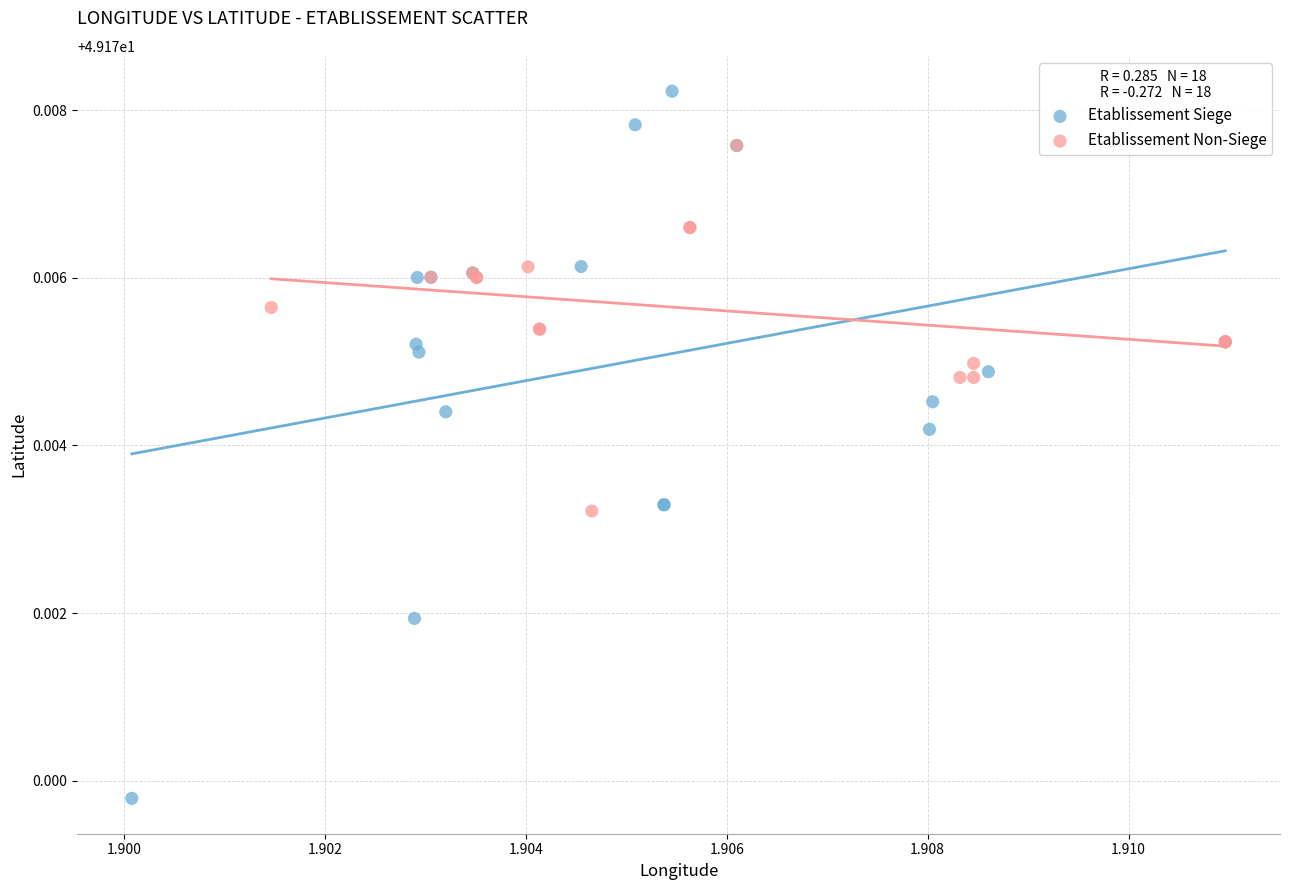

Which series has the largest Y range (max minus min)?

Etablissement Siege